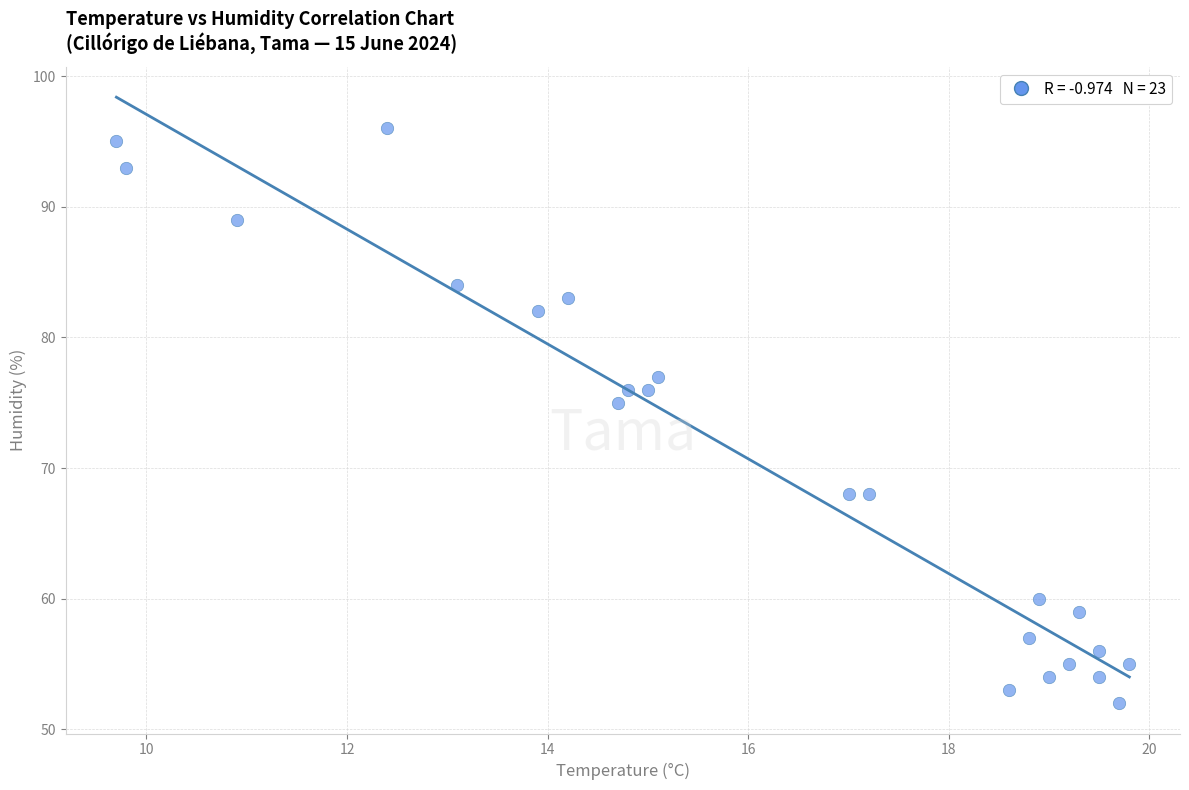

What is the range of Y values (max minus min)?

44